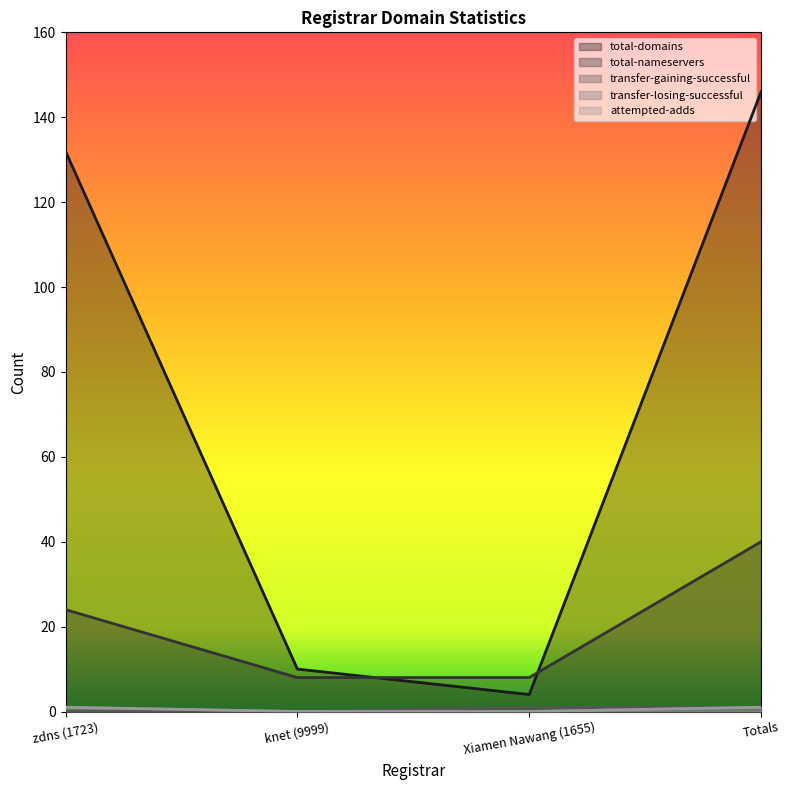

Is the value of total-domains at Totals greater than the value of transfer-losing-successful at Totals?

Yes